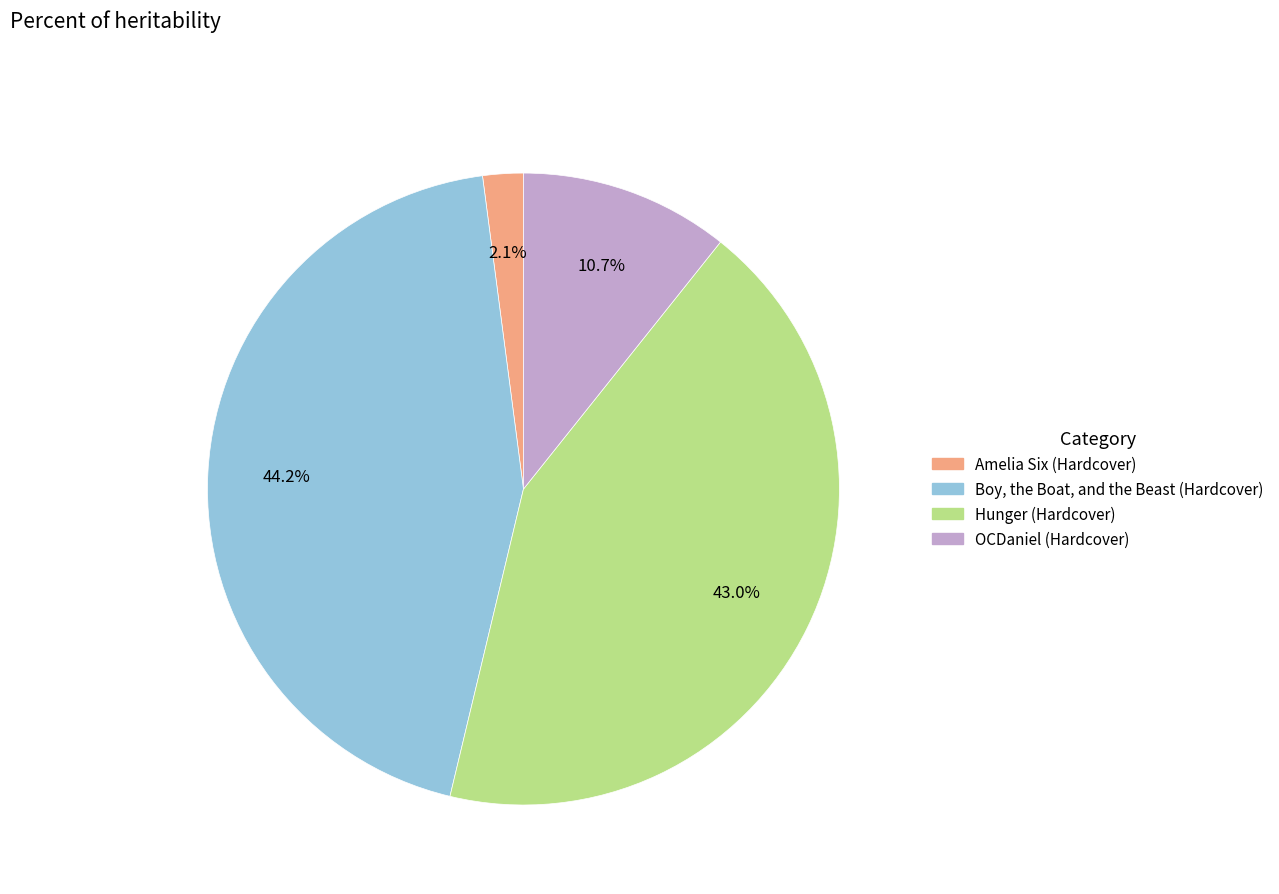

Rank the categories by value from highest to lowest.

Boy, the Boat, and the Beast (Hardcover), Hunger (Hardcover), OCDaniel (Hardcover), Amelia Six (Hardcover)